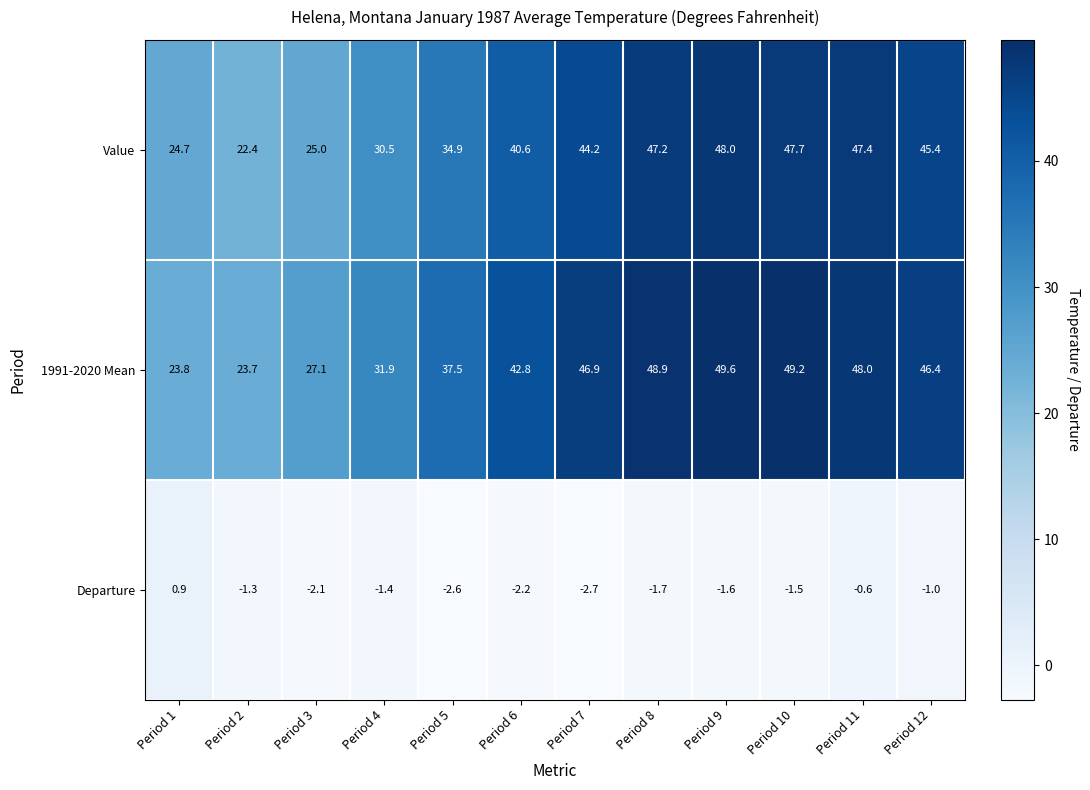

What value does the 1991-2020 Mean series have at Period 9?

49.6